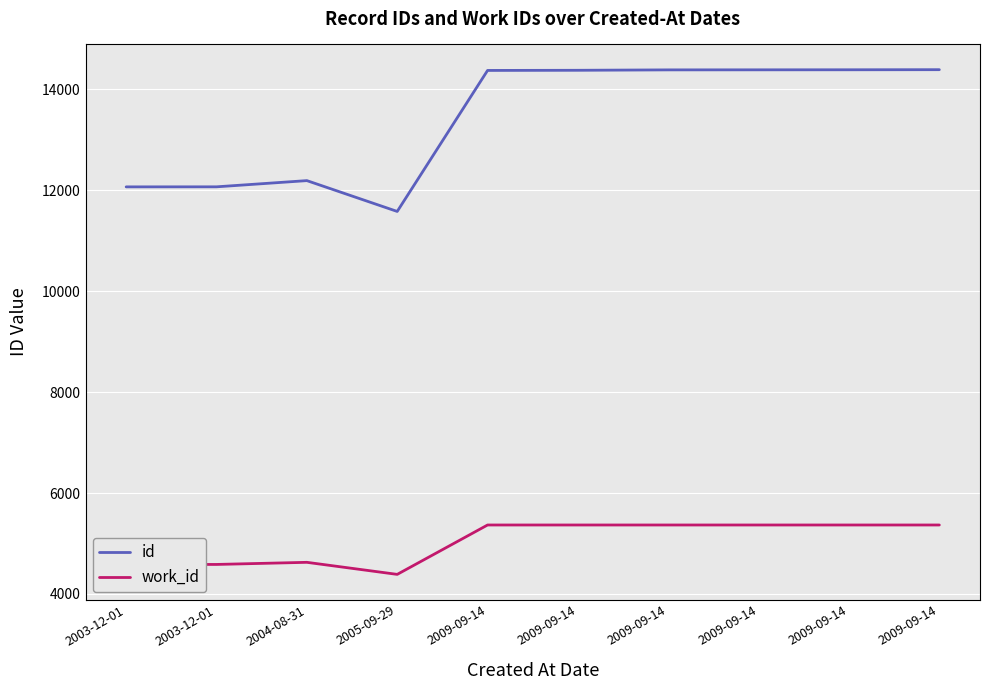

What are all the series names shown in the legend?

id, work_id